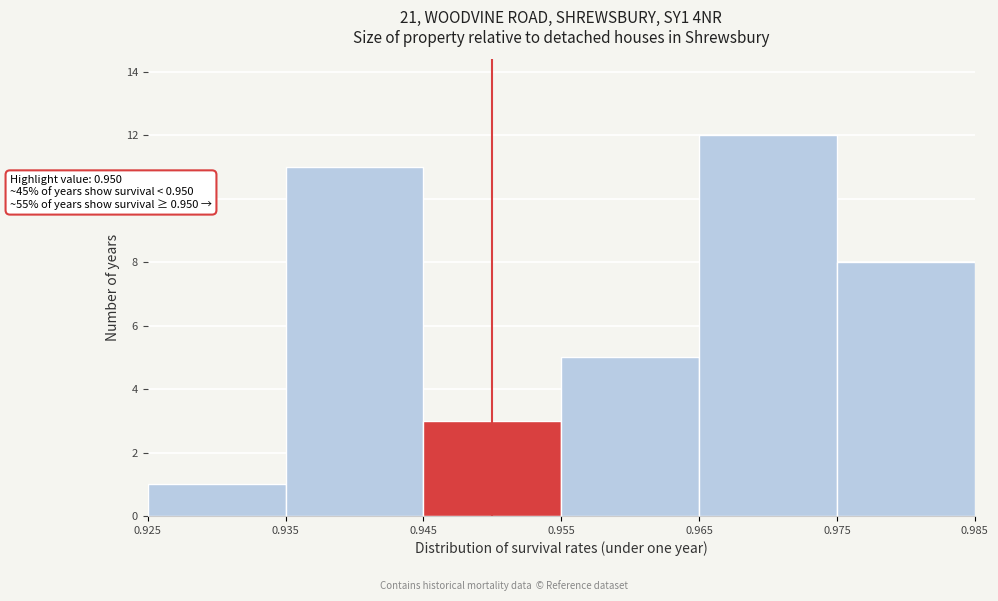

Over which range of the x-axis is the bar tallest?

0.965 to 0.975